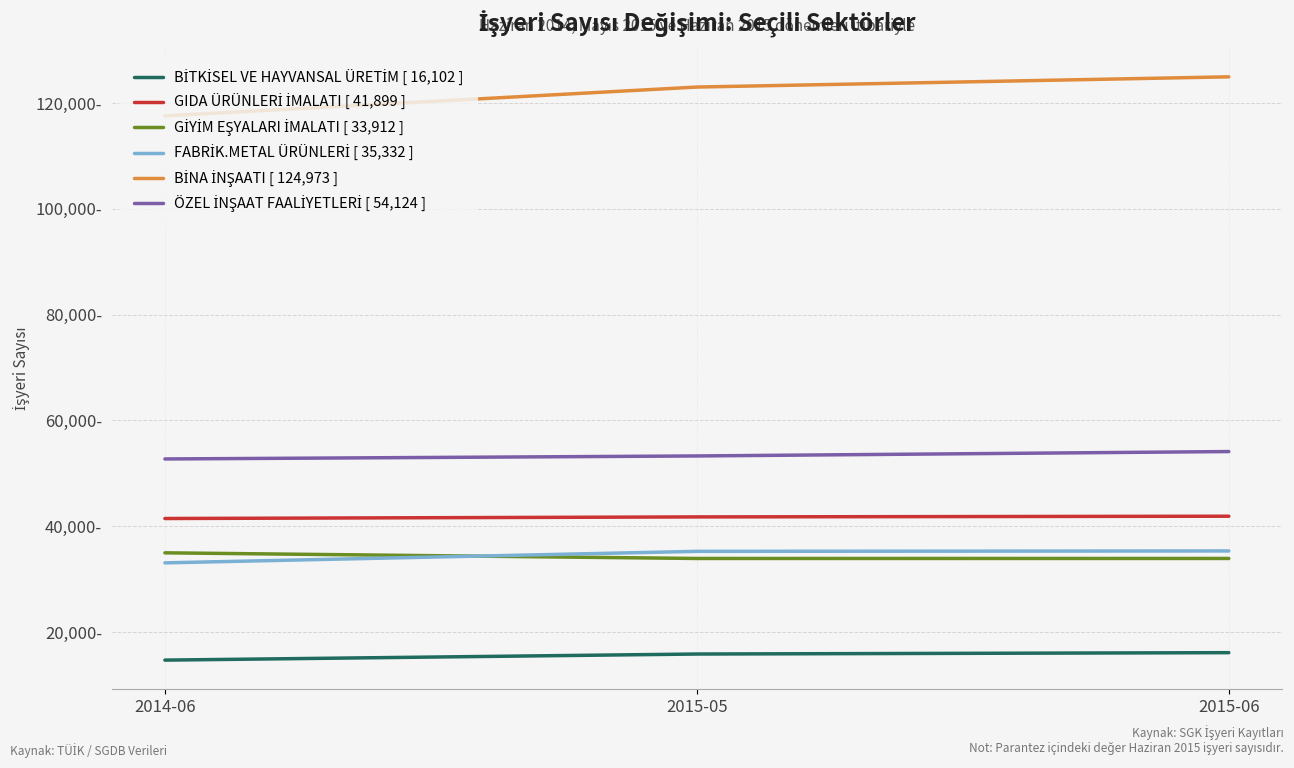

Reading right to left, what are all the values shown in this chart?

BİTKİSEL VE HAYVANSAL ÜRETİM [ 16,102 ]: 2015-06=16102	2015-05=15843	2014-06=14692
GIDA ÜRÜNLERİ İMALATI [ 41,899 ]: 2015-06=41899	2015-05=41767	2014-06=41465
GİYİM EŞYALARI İMALATI [ 33,912 ]: 2015-06=33912	2015-05=33909	2014-06=34977
FABRİK.METAL ÜRÜNLERİ [ 35,332 ]: 2015-06=35332	2015-05=35256	2014-06=33079
BİNA İNŞAATI [ 124,973 ]: 2015-06=124973	2015-05=123040	2014-06=117593
ÖZEL İNŞAAT FAALİYETLERİ [ 54,124 ]: 2015-06=54124	2015-05=53292	2014-06=52725